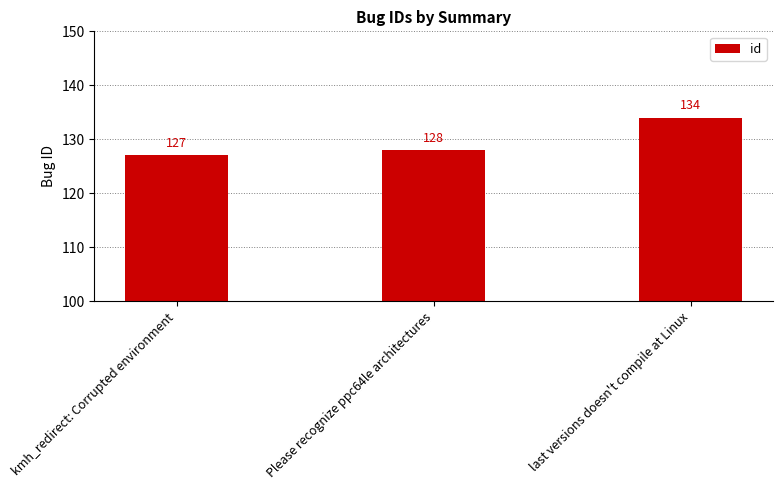

What position from the right is last versions doesn't compile at Linux?

1